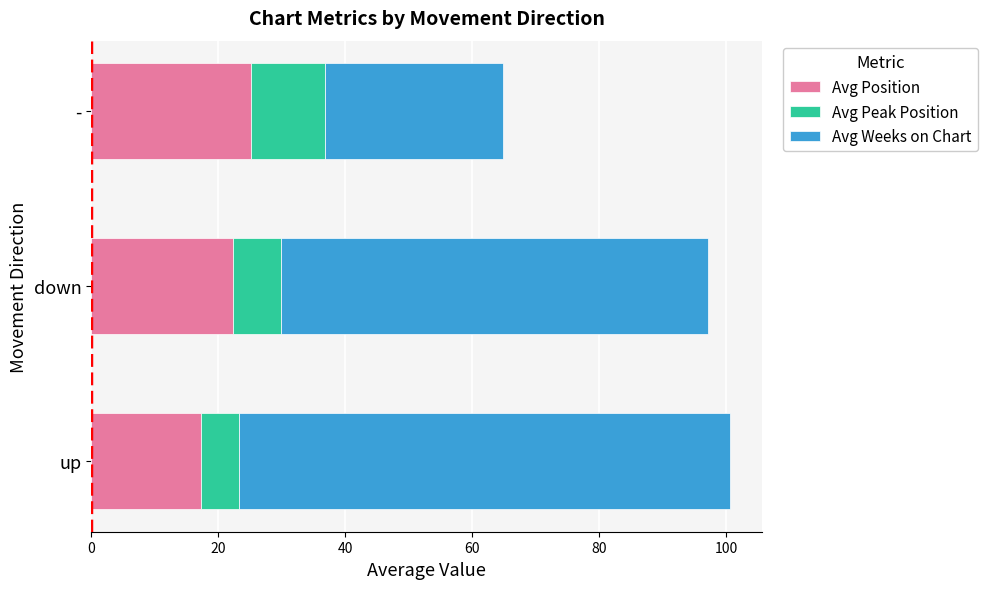

At which label does Avg Position reach its peak?

-